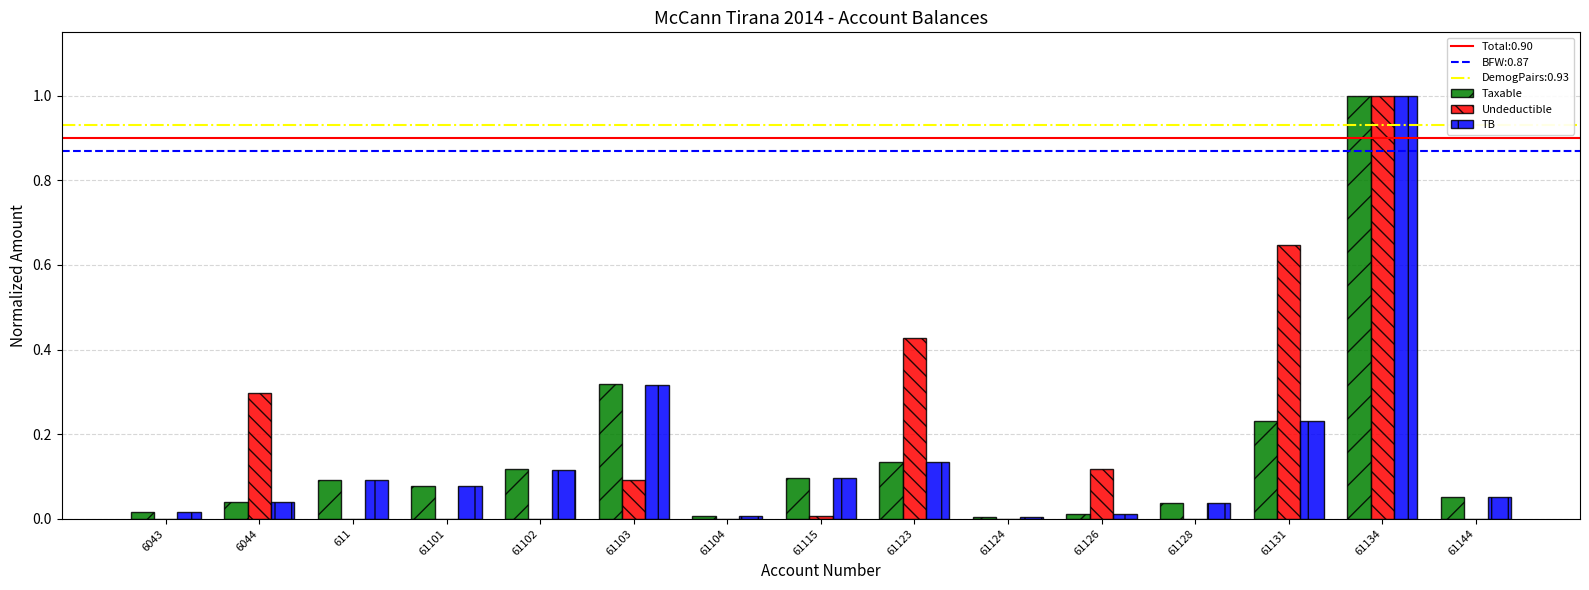

At which category is the sum across all series the highest?

61134